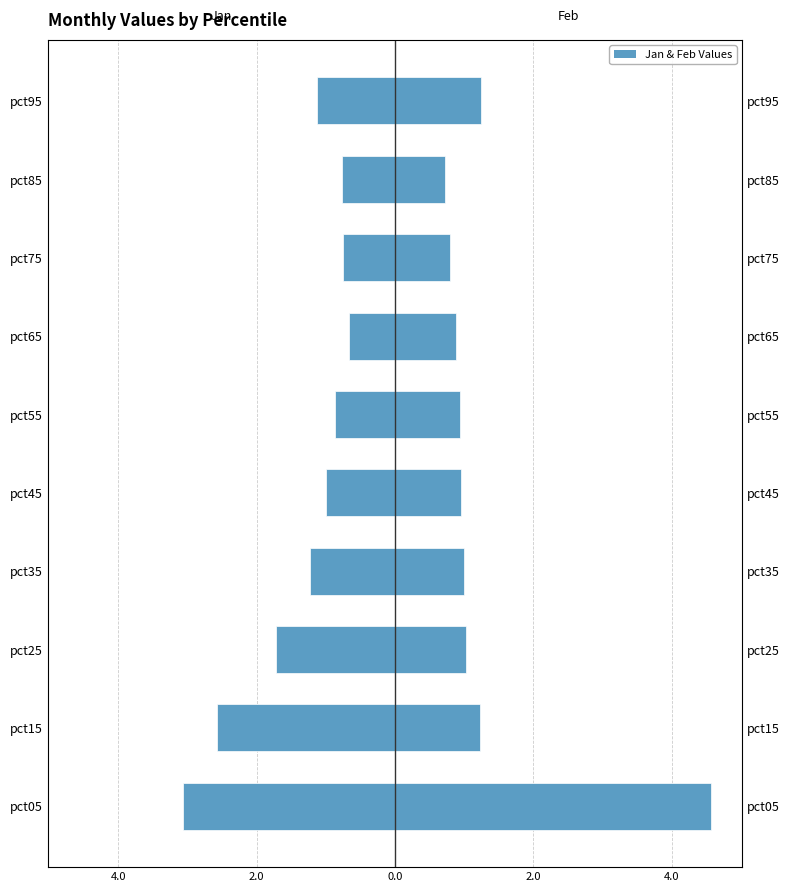

What is the minimum value shown in the chart?

-3.1